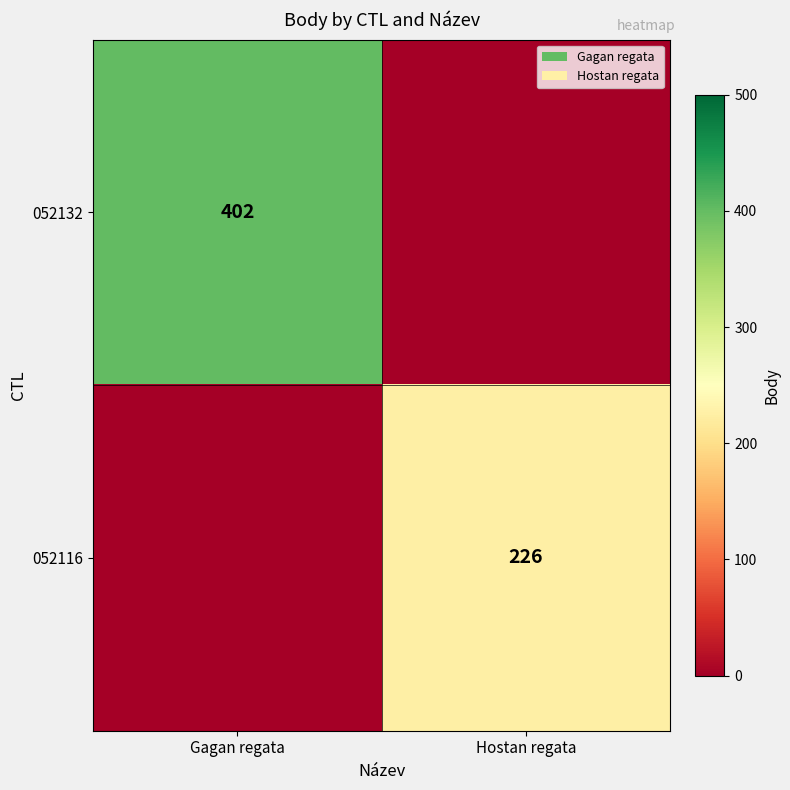

Is it true that 052132 equals 130 at Gagan regata?

False